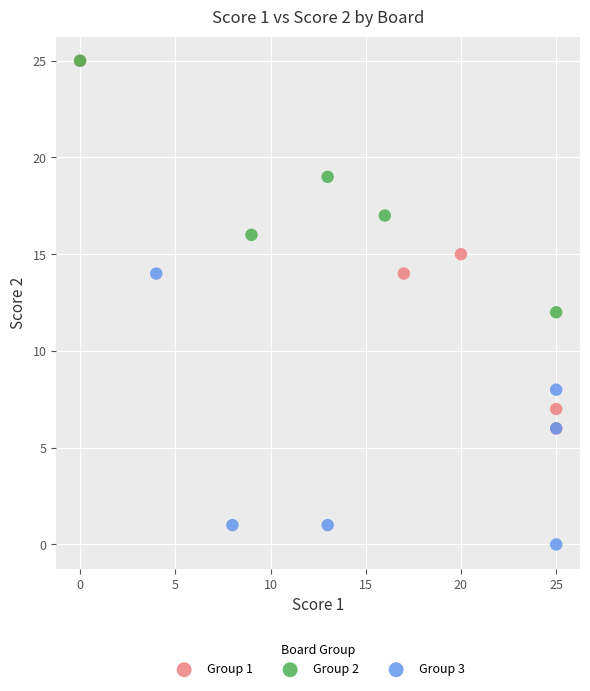

Which series has the widest spread of Y values?

Group 1